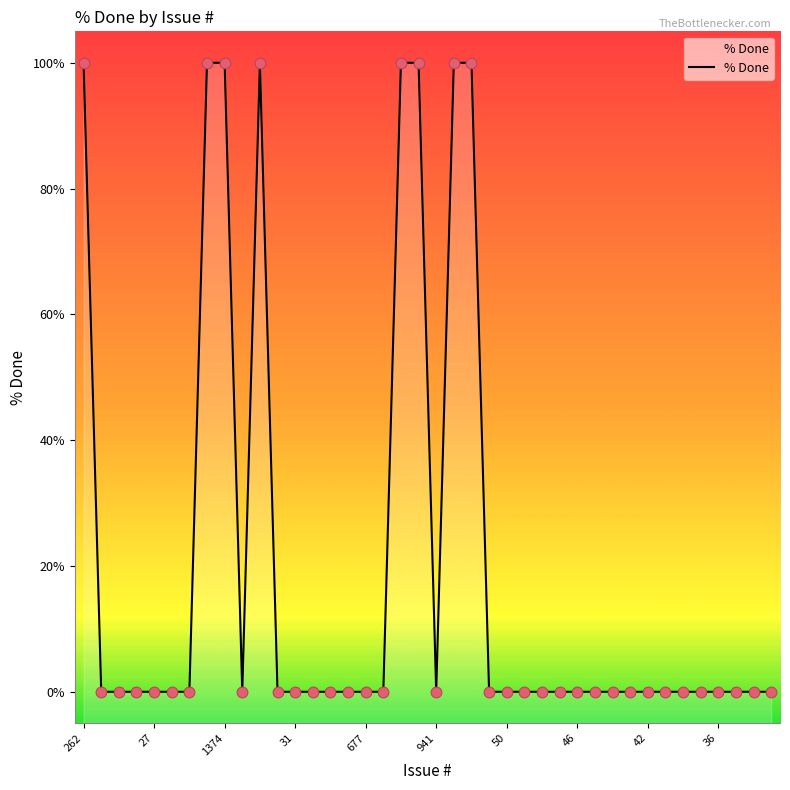

Between 26 and 27, which is larger?

26